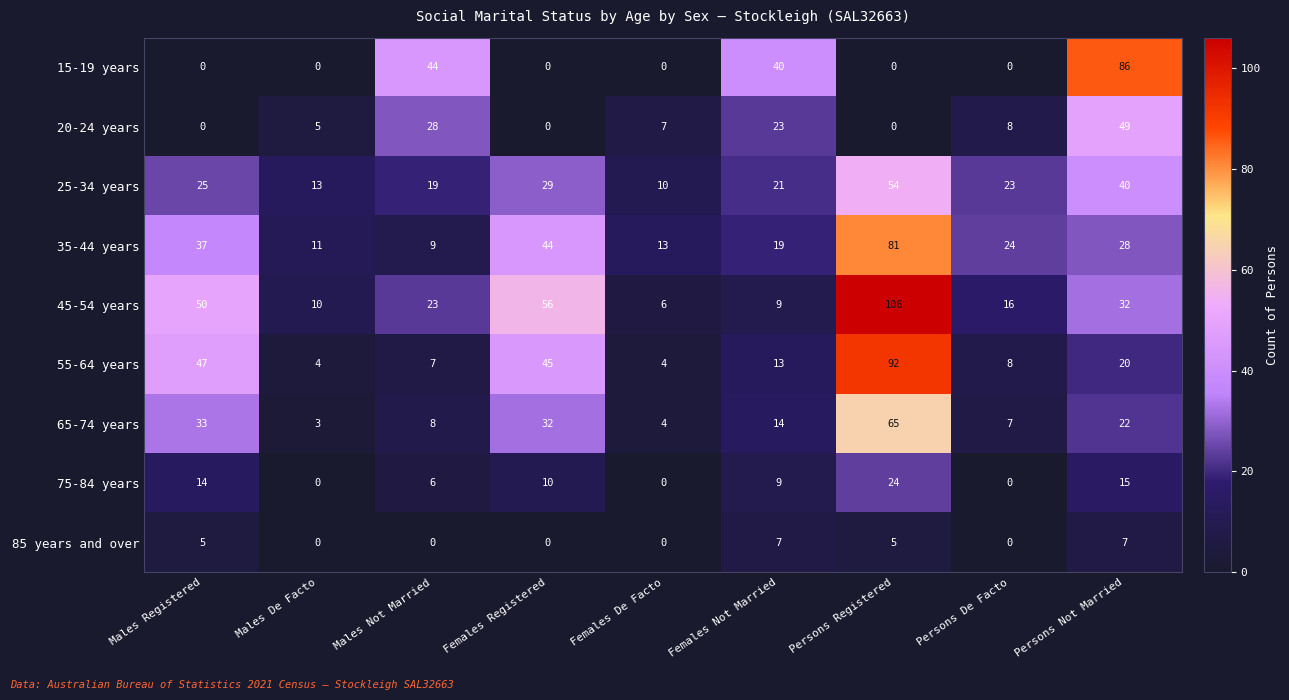

Which series has the largest total across all categories?

45-54 years